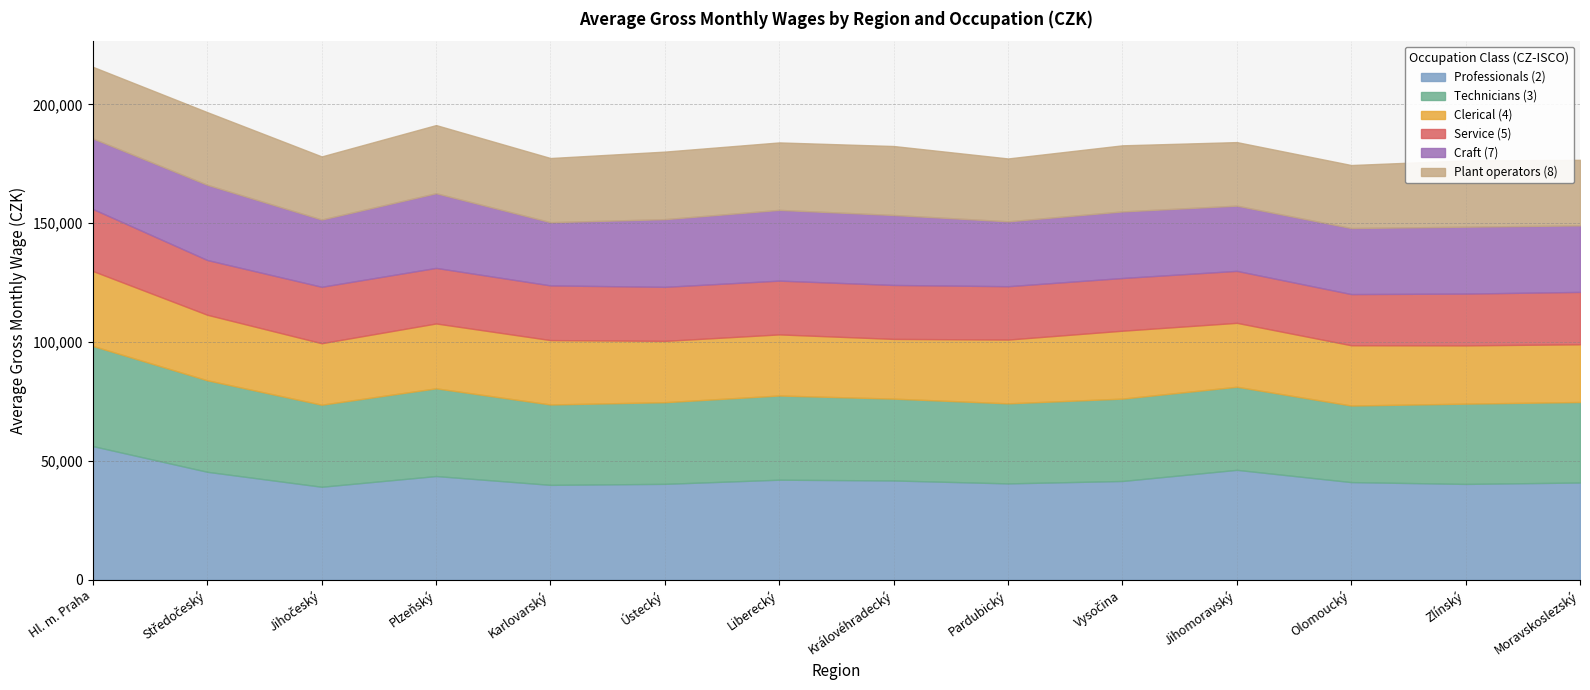

True or false: Service (5) and Technicians (3) intersect in this chart.

False